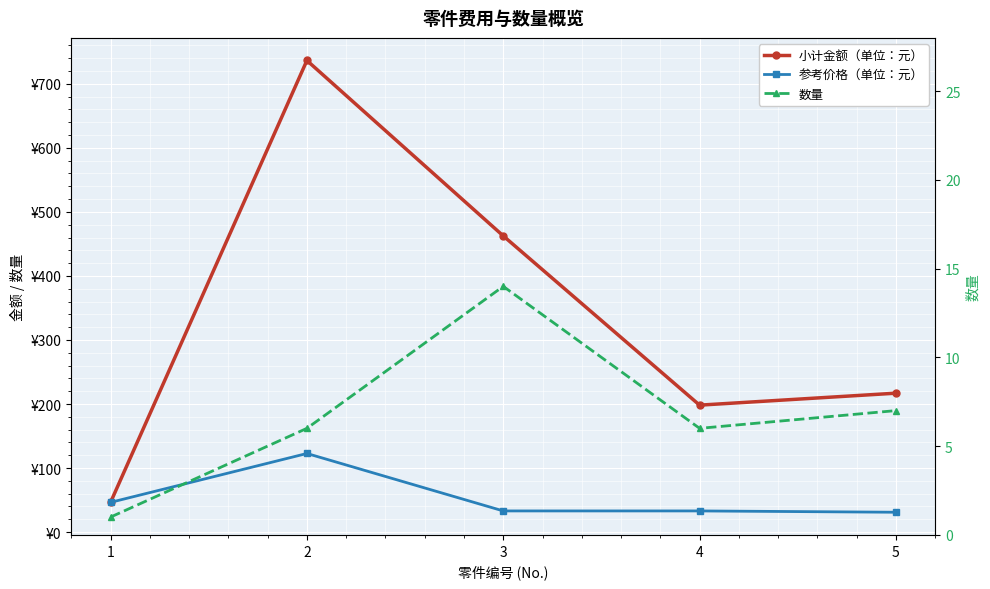

Rank the series at 4 from lowest to highest value.

数量, 参考价格（单位：元）, 小计金额（单位：元）